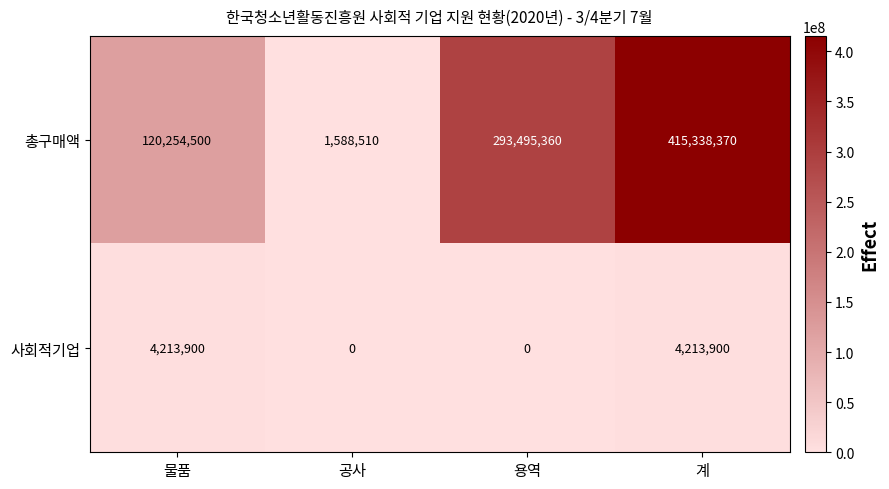

Reading left to right, extract all data points from this chart.

총구매액: 120254500	1588510	293495360	415338370
사회적기업: 4213900	0	0	4213900